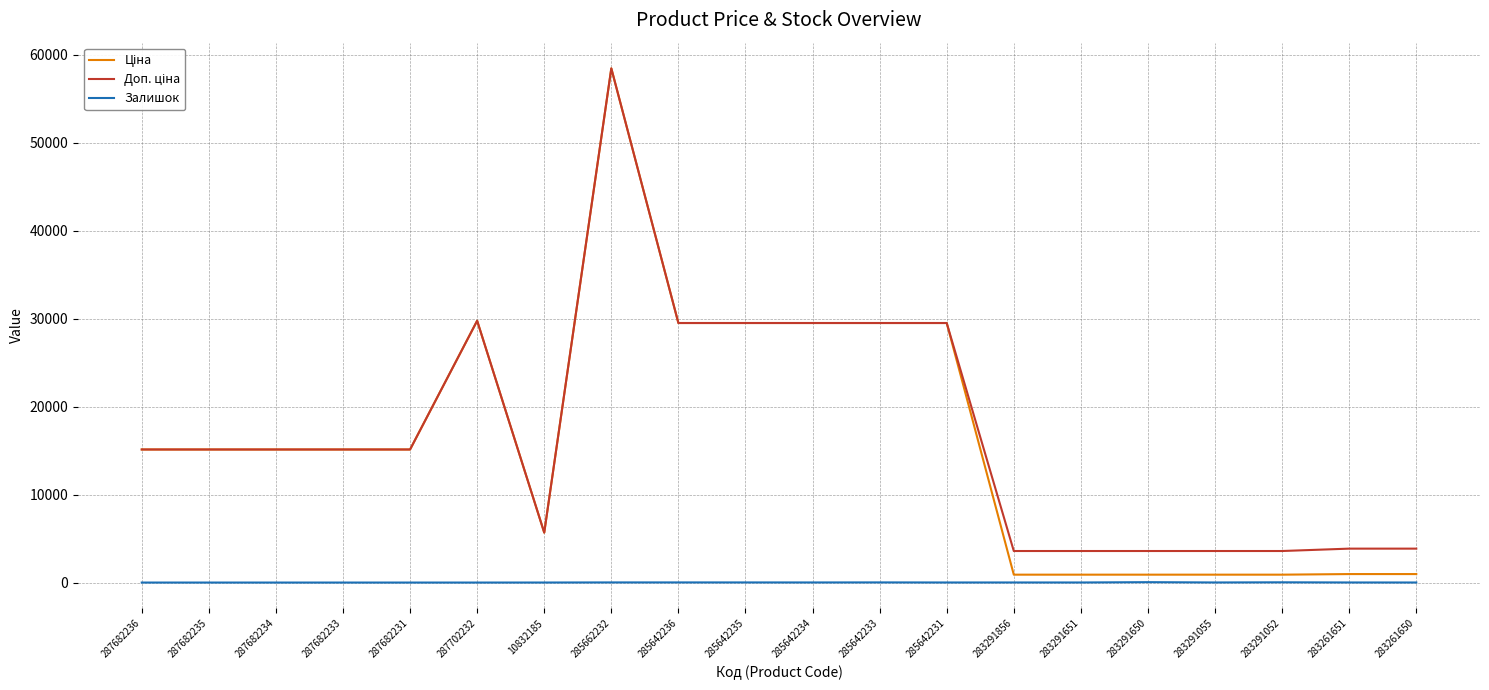

Is this an area chart (filled region under the line)?

No